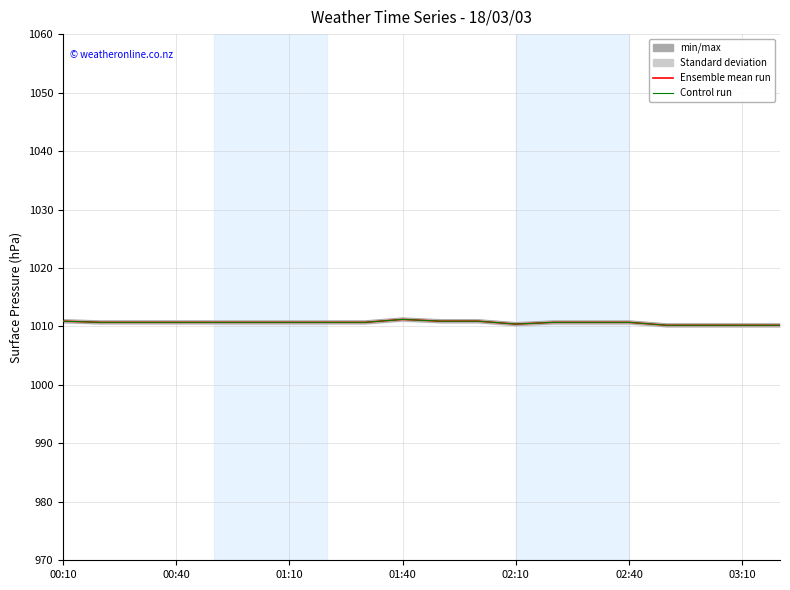

Between 10 and 19, which series saw the biggest shift?

Ensemble mean run